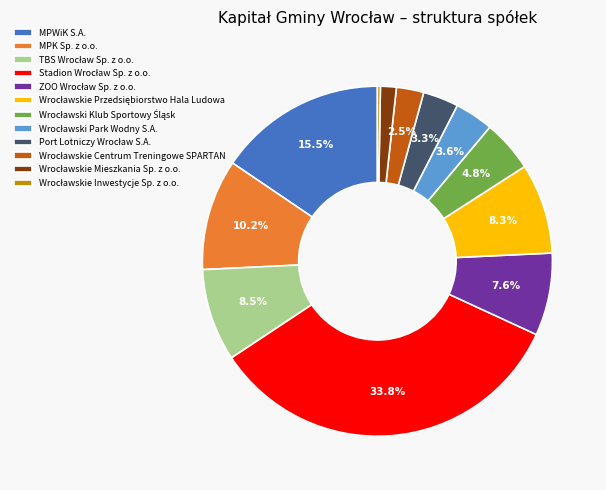

Is there any slice that represents more than half of the pie?

No